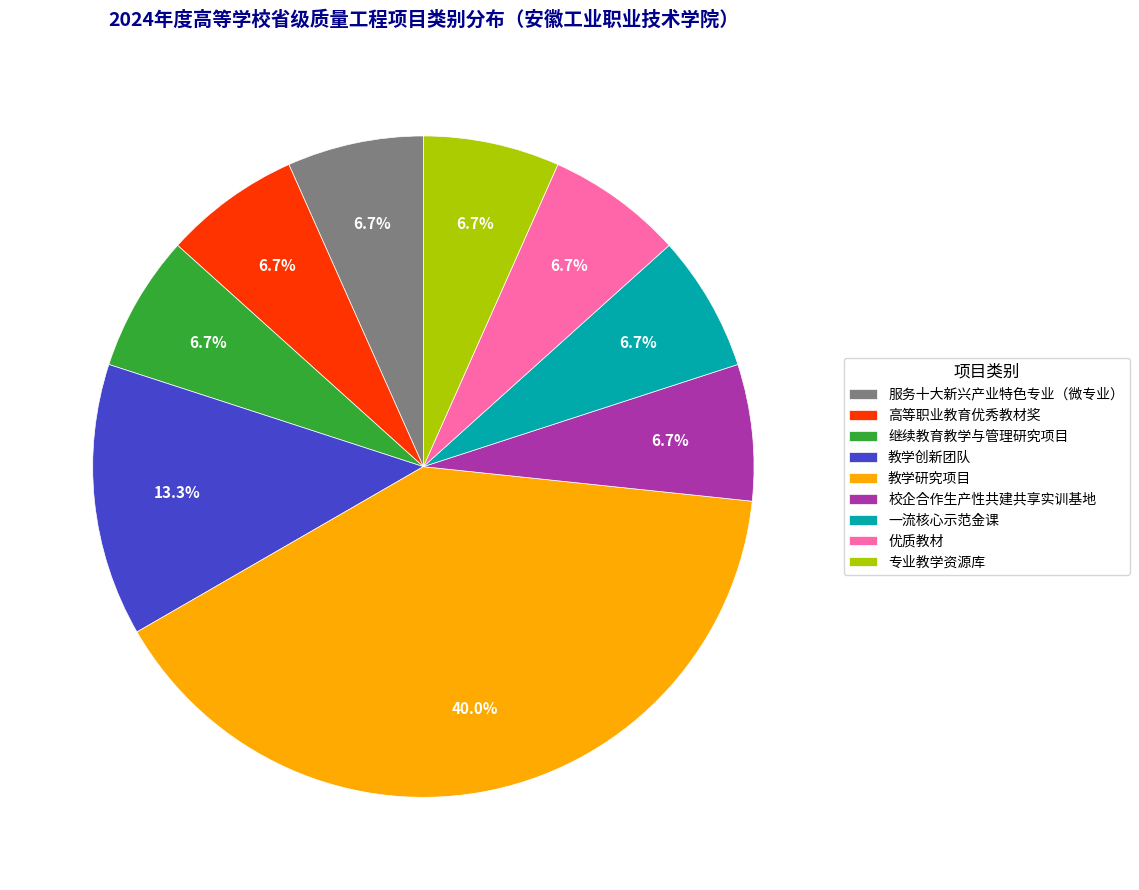

Is there a majority slice in this chart?

No